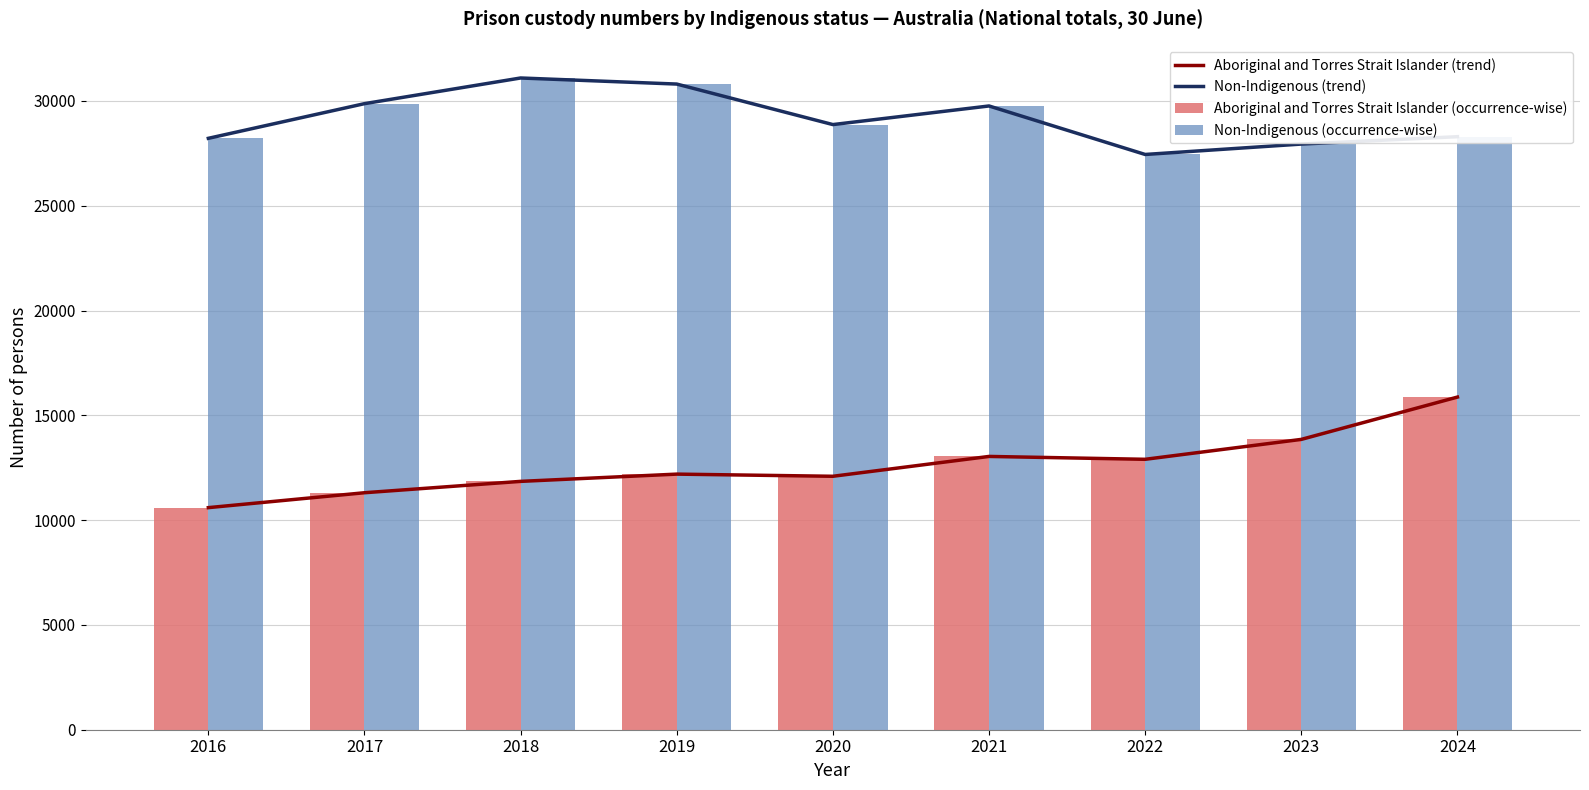

How many data points in Aboriginal and Torres Strait Islander (occurrence-wise) are less than 12195?

4